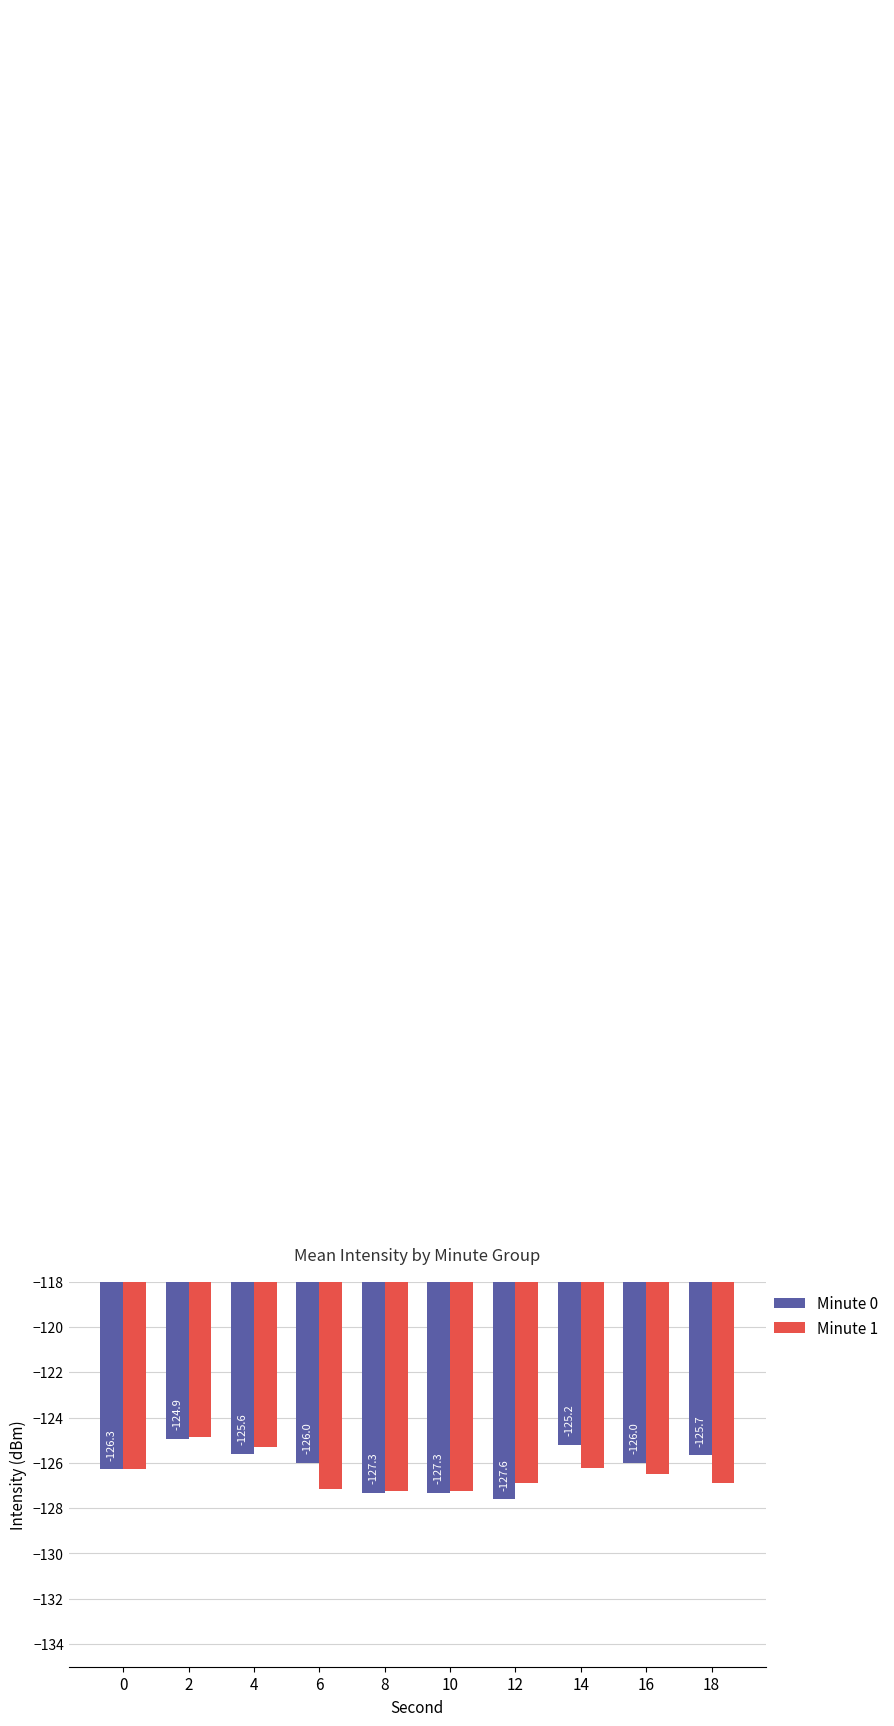

Is the value of Minute 1 at 12 greater than the value of Minute 0 at 18?

No